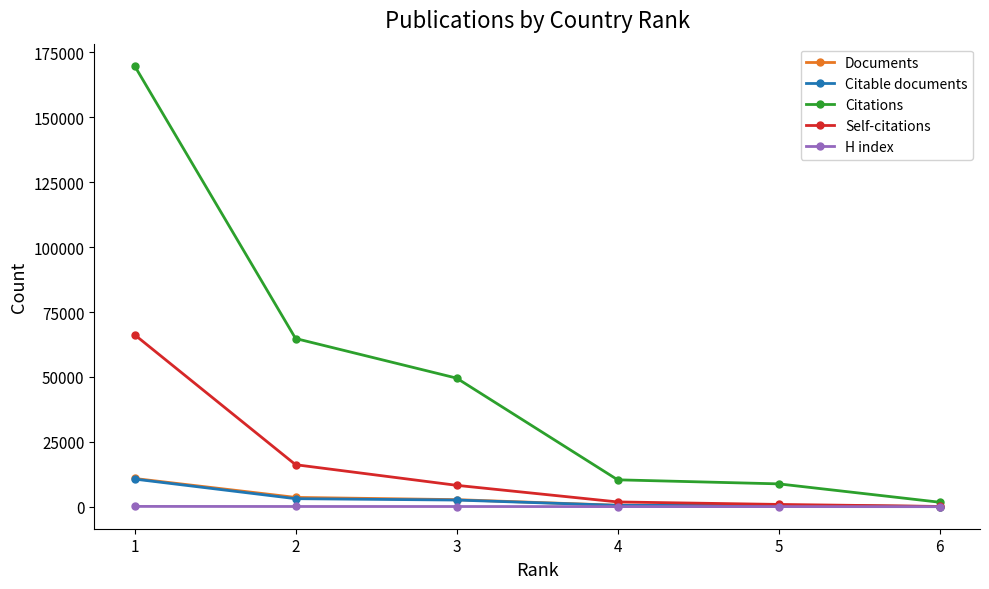

True or false: Self-citations has more than 1 interior local peaks.

False